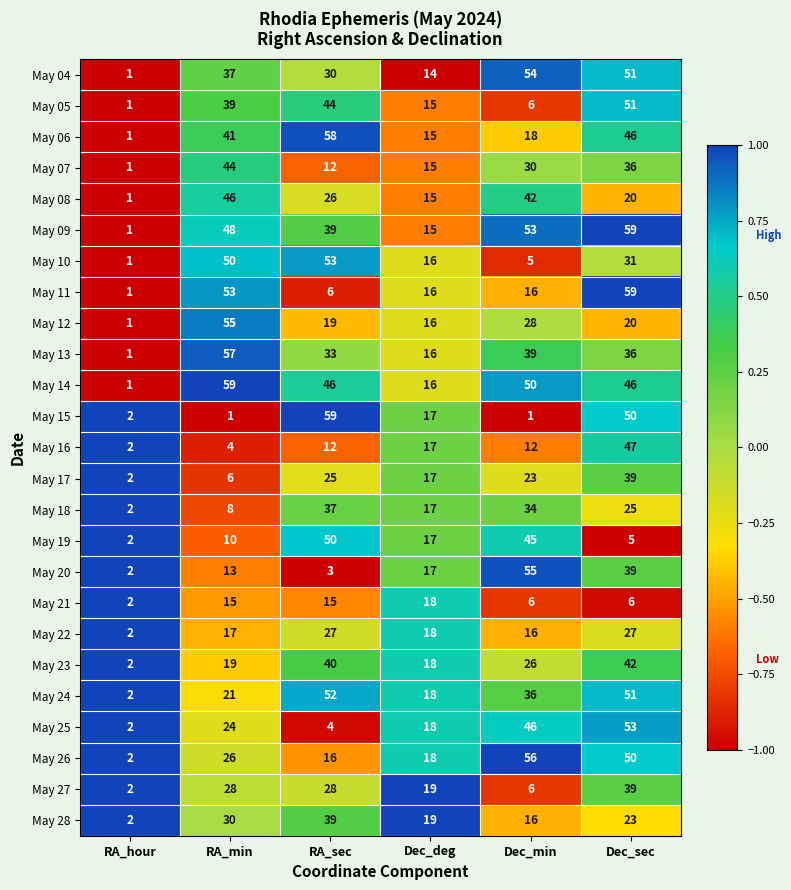

What is the difference between the May 04 values at Dec_min and RA_sec?

24